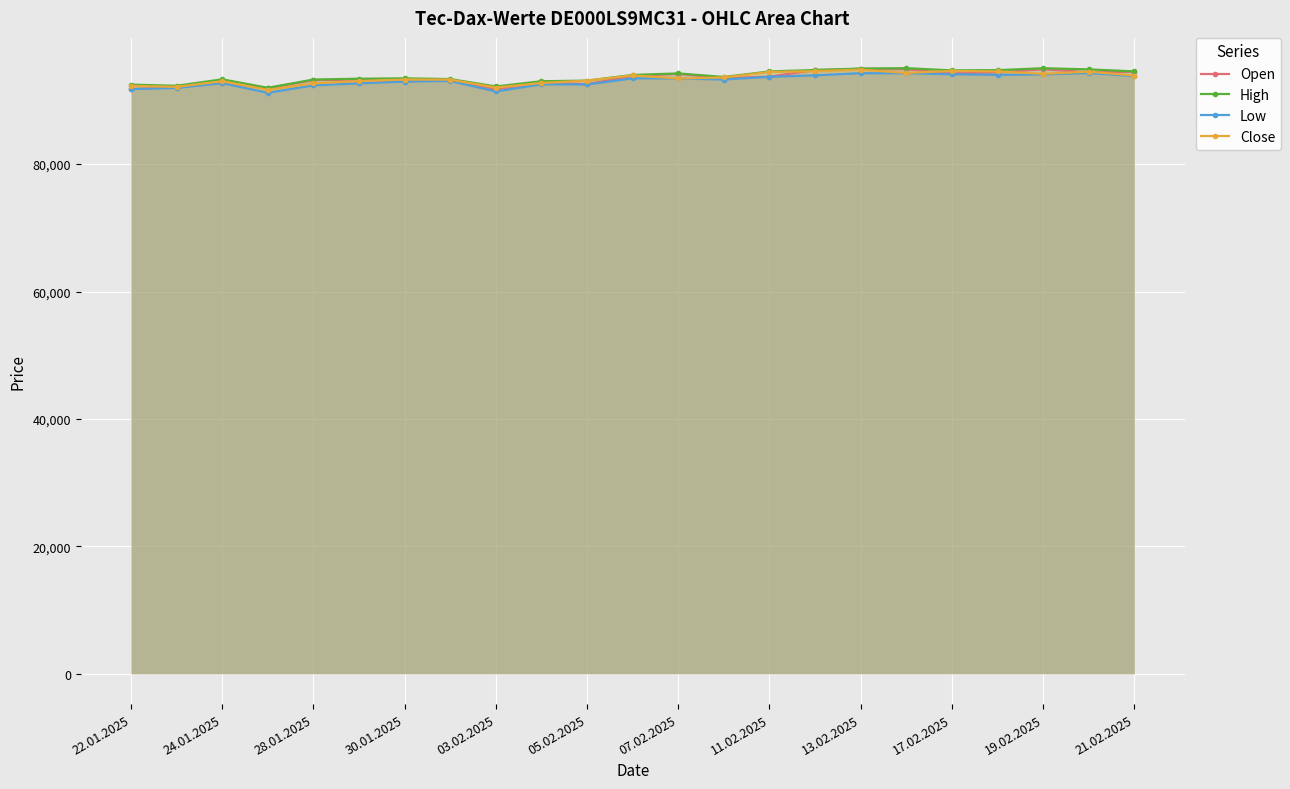

How many categories are shown in the chart?

23